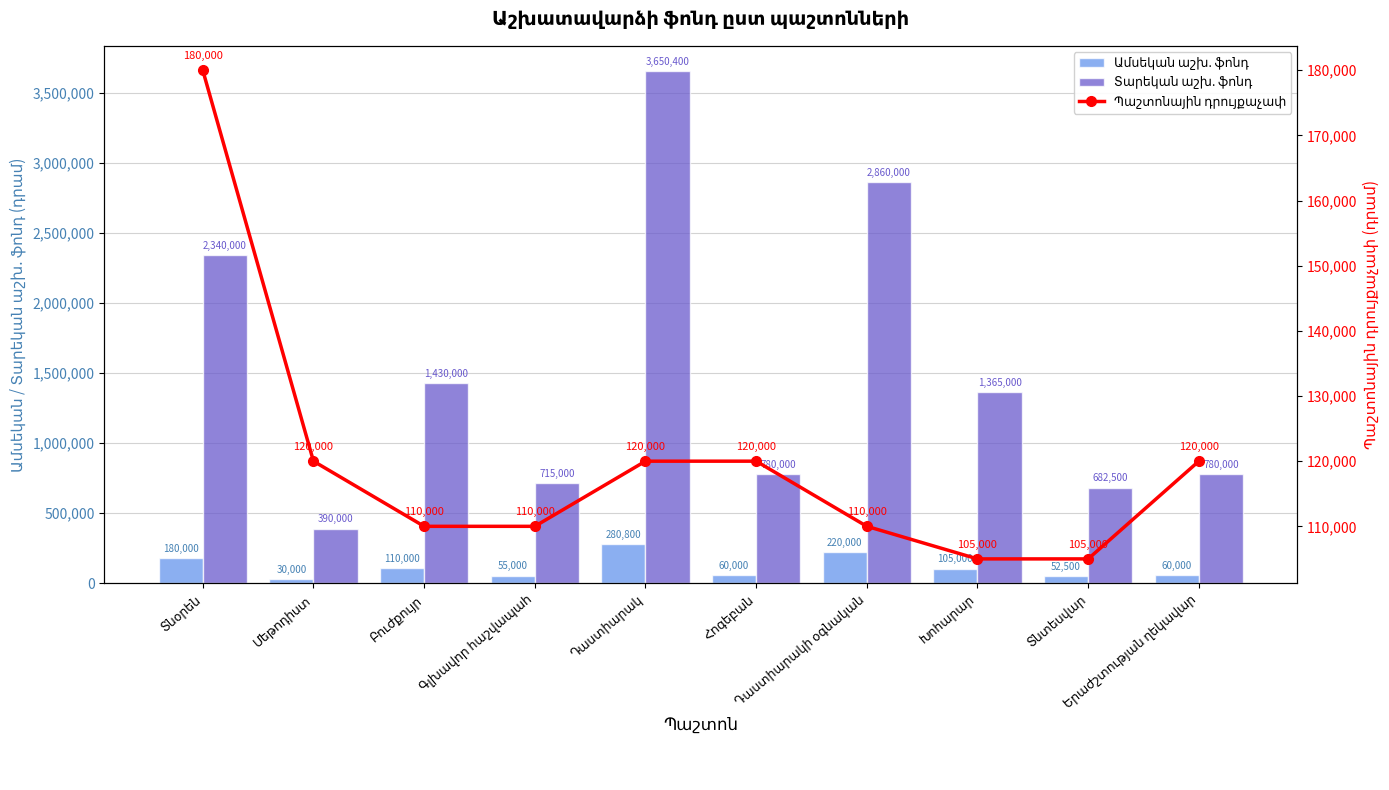

At which label does Տարեկան աշխ. ֆոնդ first exceed 1365000?

Տնօրեն